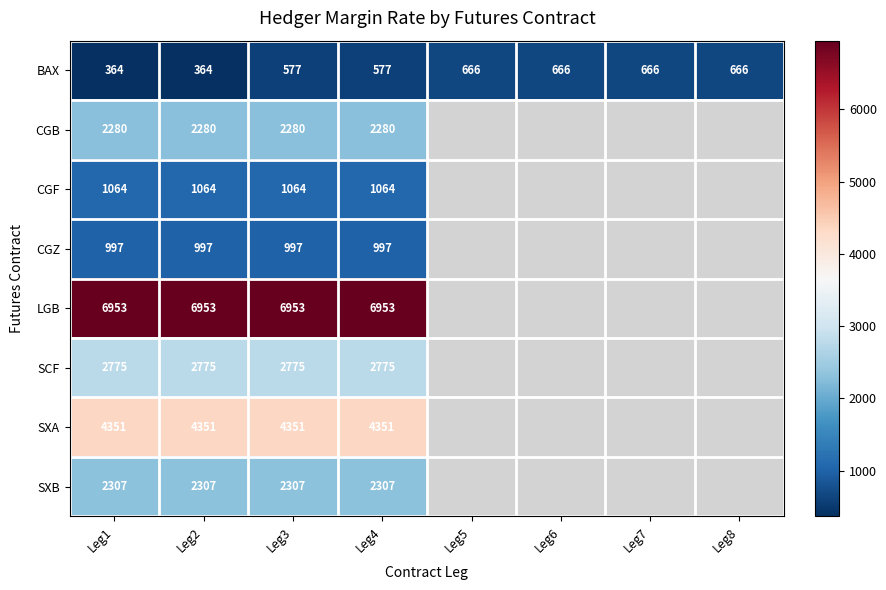

Rank the series at Leg3 from highest to lowest value.

LGB, SXA, SCF, SXB, CGB, CGF, CGZ, BAX